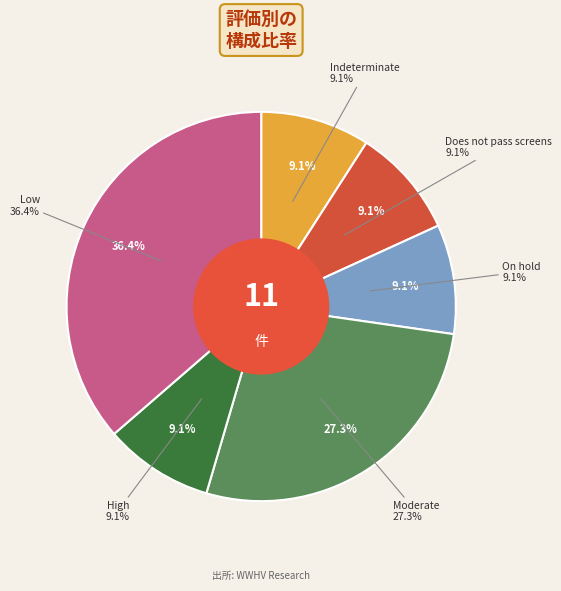

Is the sum of On hold and Low greater than half?

No